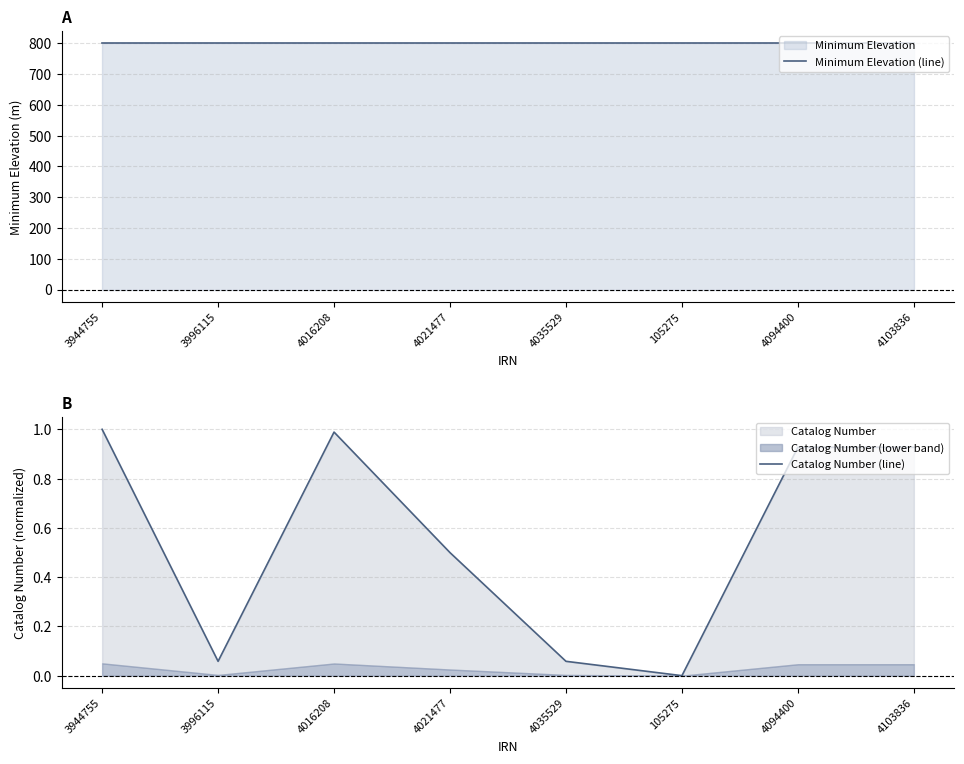

At how many categories does at least one series exceed 569?

8